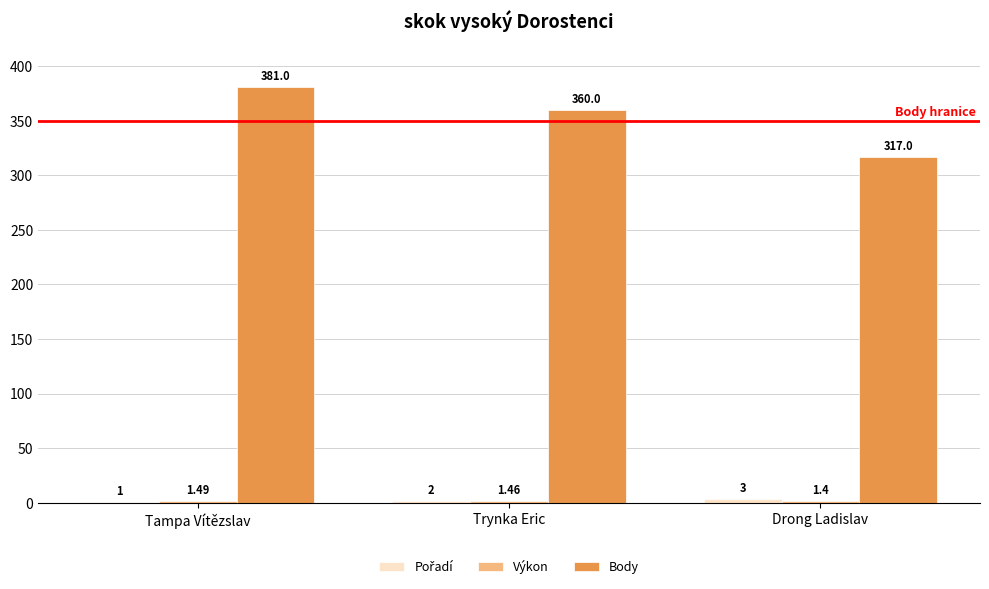

Which series changed the most between Tampa Vítězslav and Trynka Eric?

Body